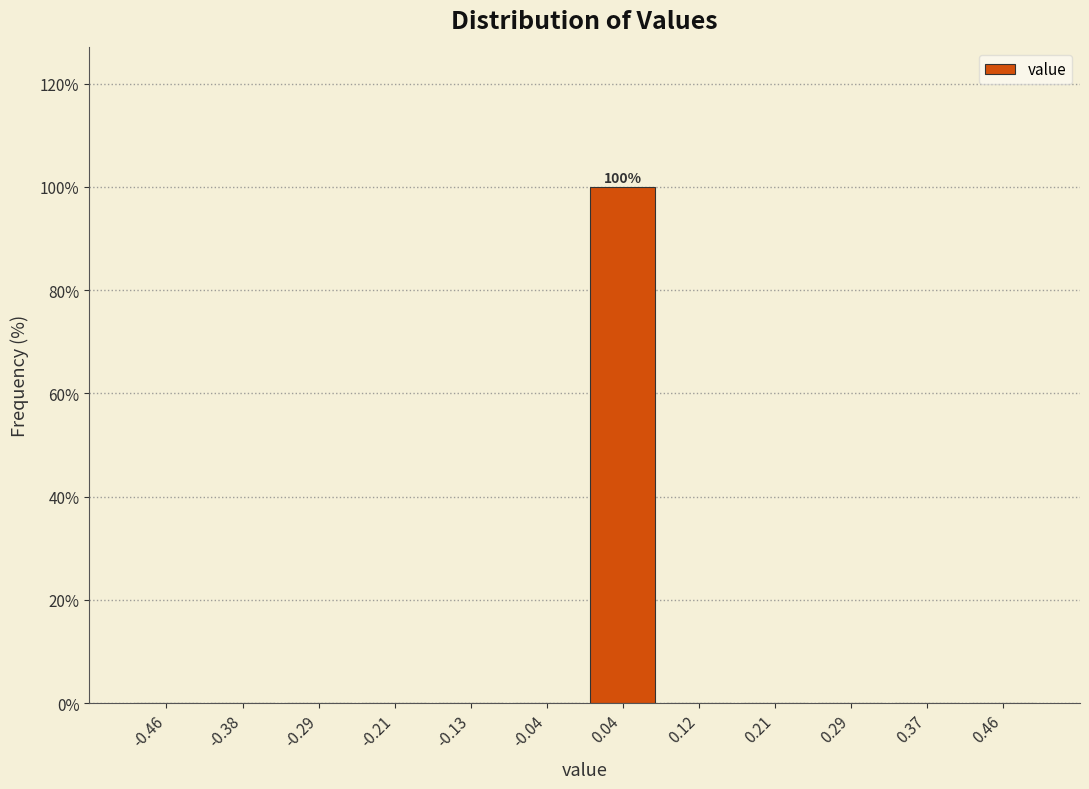

Which range on the x-axis has the tallest bar?

0.00 to 0.08